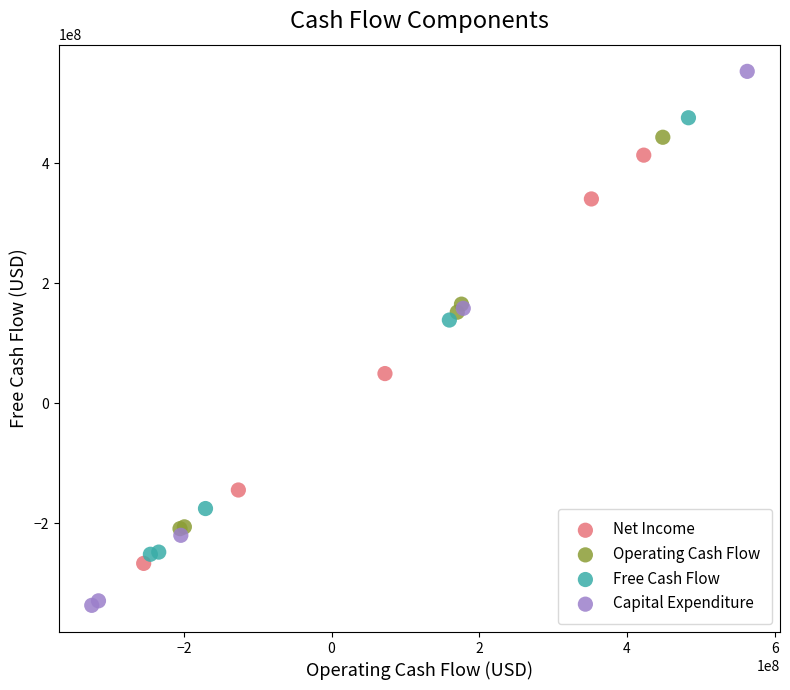

Which series has the widest spread of Y values?

Capital Expenditure